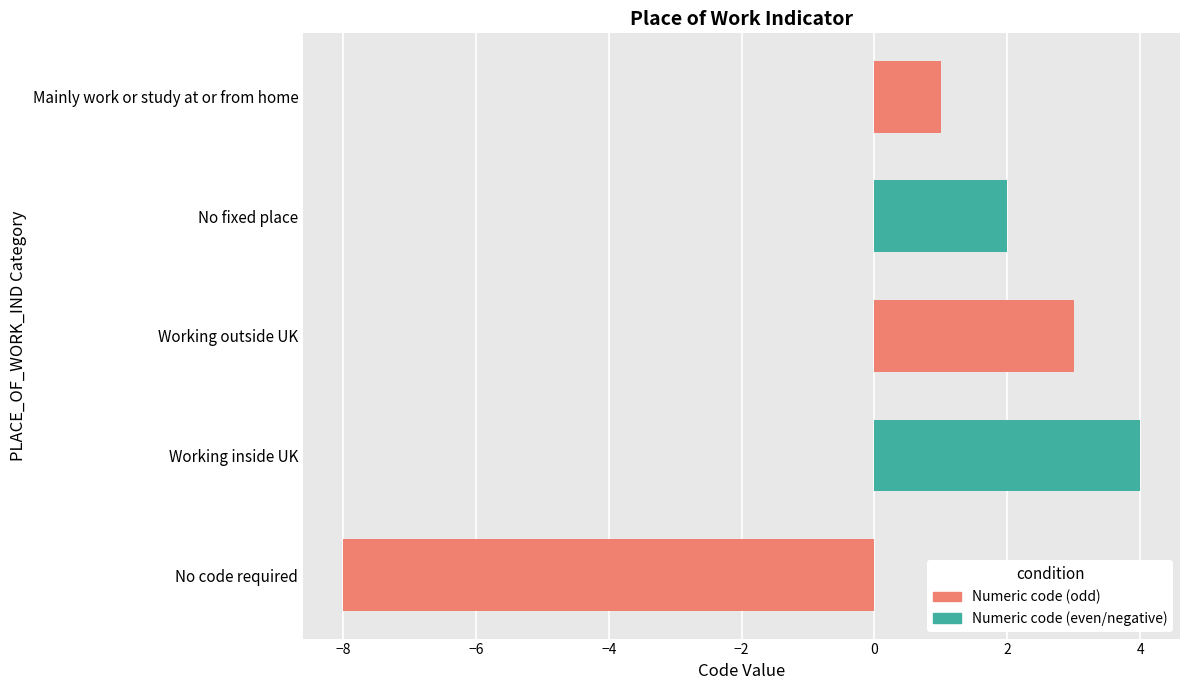

What is the difference between the maximum and minimum values?

12